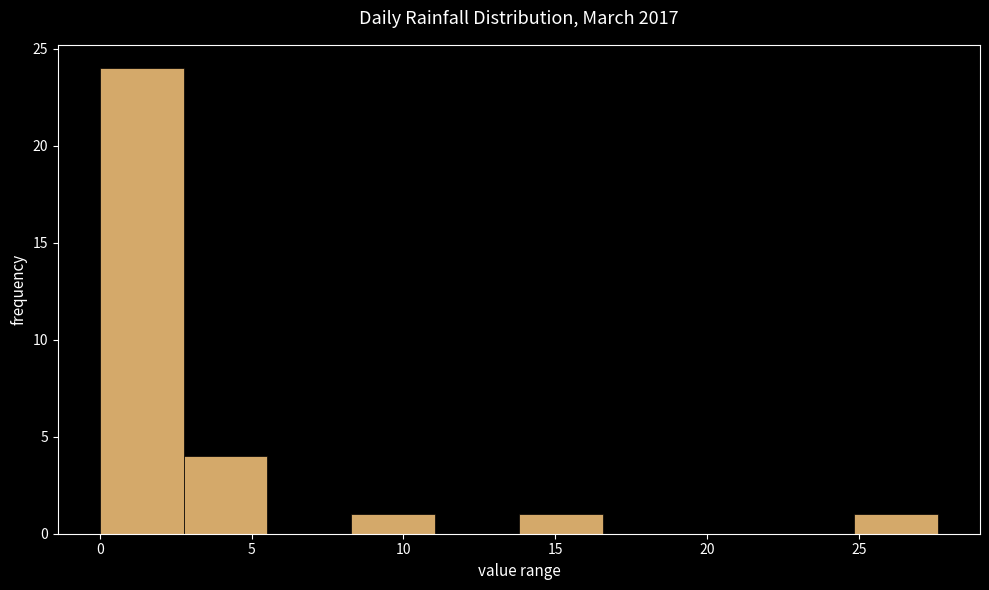

What is the height of the bar covering 14.0 to 16.5 on the x-axis? Neither the bar edges nor the heights are printed on the chart, so give them approximately, as read against the axes.

1